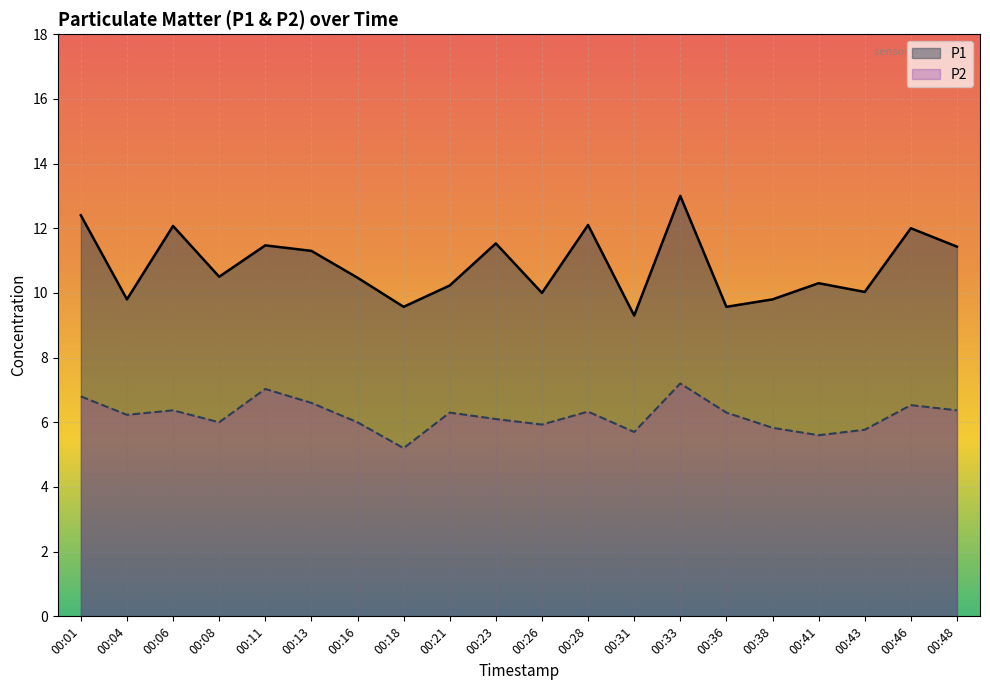

Is it true that P1 equals 15.4 at 00:38?

False